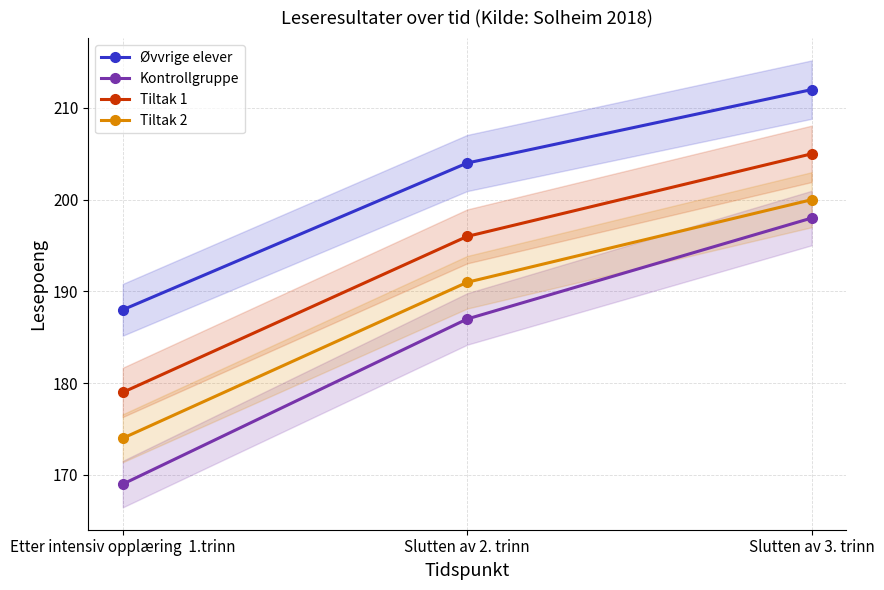

What are all the series names shown in the legend?

Øvvrige elever, Kontrollgruppe, Tiltak 1, Tiltak 2